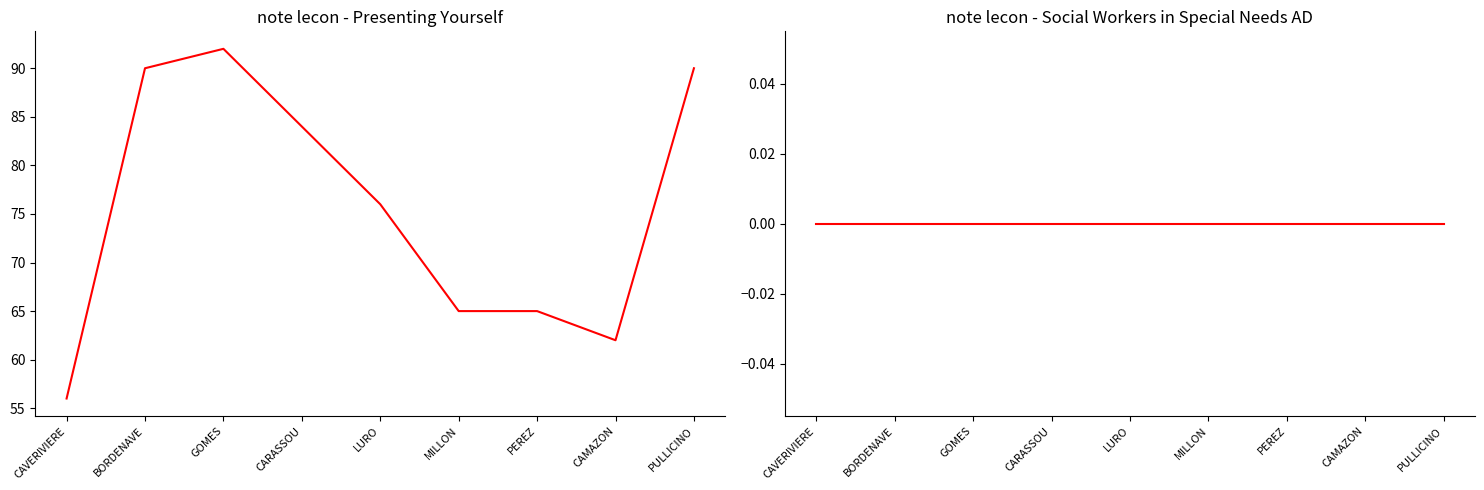

True or false: note lecon - Presenting Yourself and note lecon - Social Workers in Special Needs AD intersect in this chart.

False